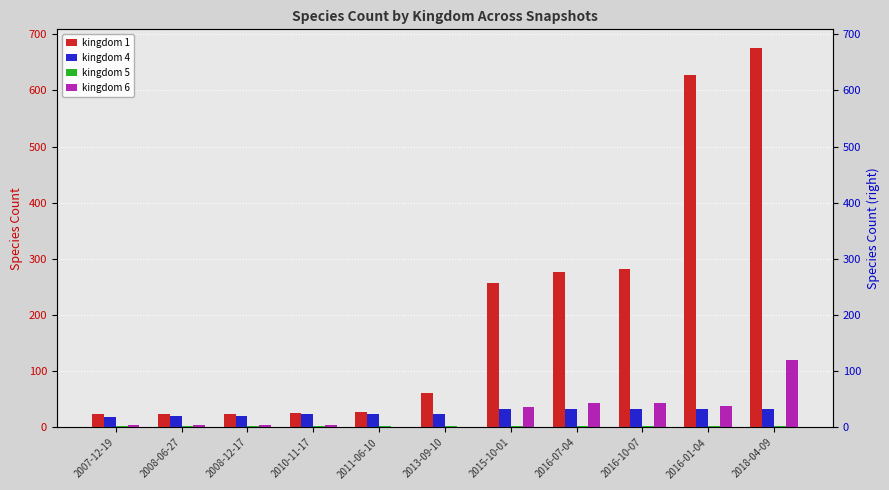

Reading left to right, what are all the values shown in this chart?

kingdom 1: 23	23	24	26	27	61	258	277	282	627	675
kingdom 4: 19	20	20	24	24	24	32	32	32	32	32
kingdom 5: 2	2	2	2	2	2	2	2	2	2	2
kingdom 6: 4	4	4	4	0	0	37	43	43	38	120